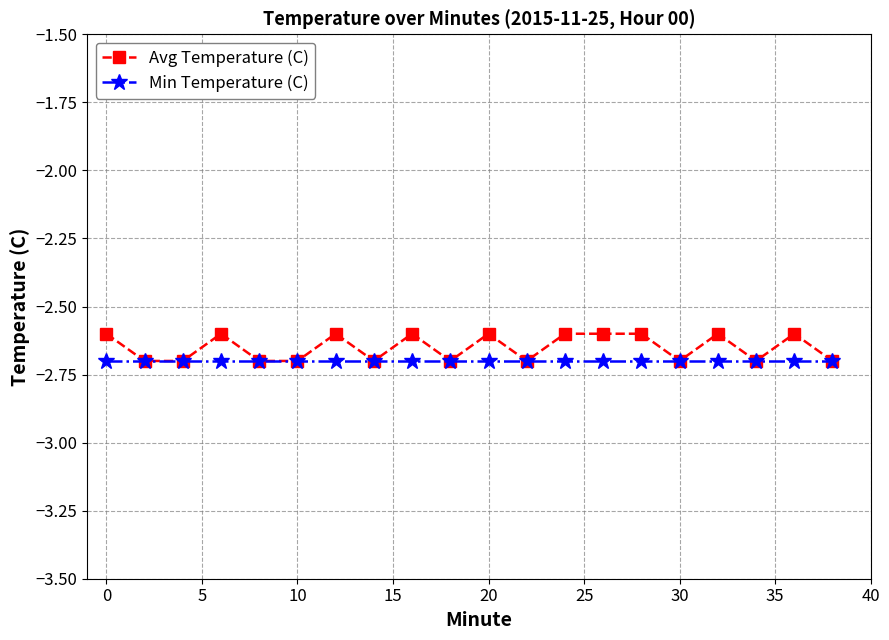

List the series in order of their peak value, highest first.

Avg Temperature (C), Min Temperature (C)